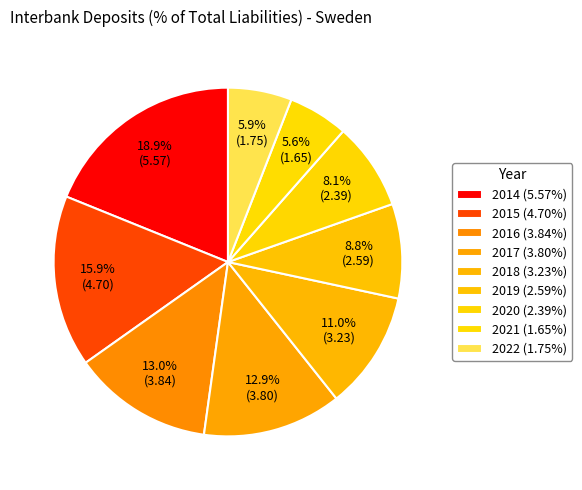

The 2015 slice represents 16% of the pie. True or false?

True